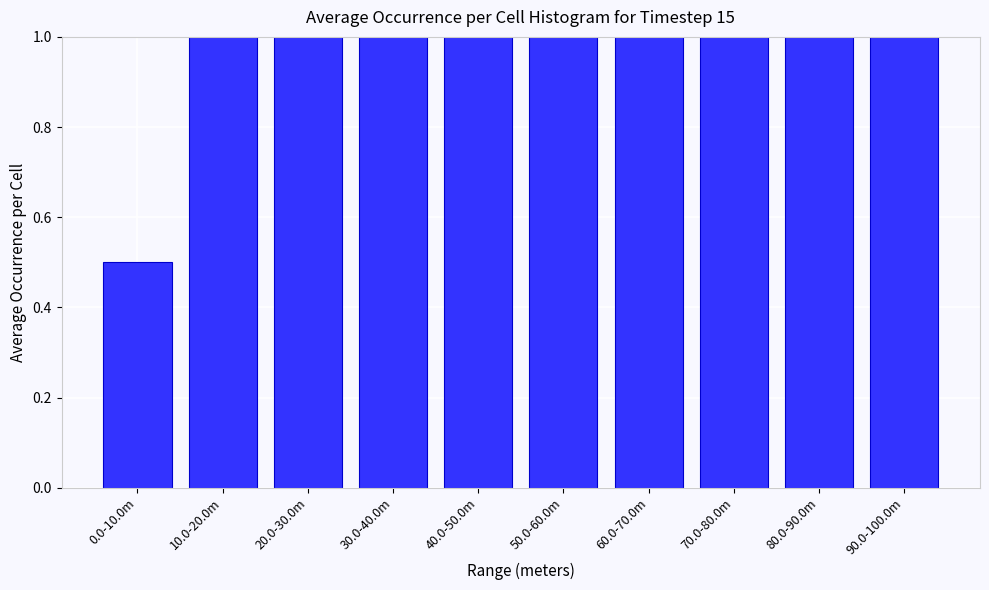

Reading left to right, transcribe all the data shown in this chart.

0.0-10.0m=0.5	10.0-20.0m=1.0	20.0-30.0m=1.0	30.0-40.0m=1.0	40.0-50.0m=1.0	50.0-60.0m=1.0	60.0-70.0m=1.0	70.0-80.0m=1.0	80.0-90.0m=1.0	90.0-100.0m=1.0